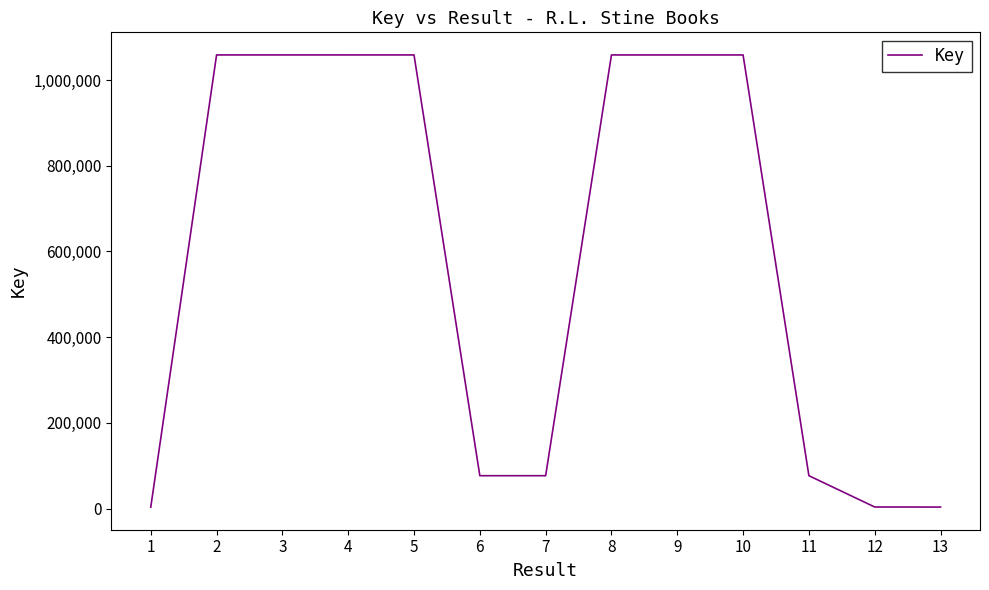

What is the average value?

588607